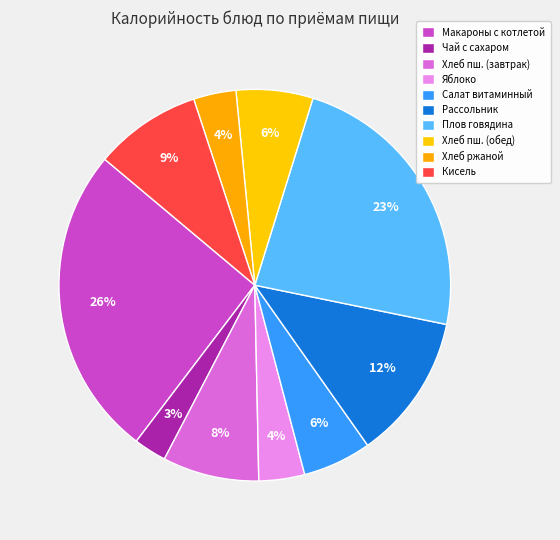

How many slices are in this pie chart?

10